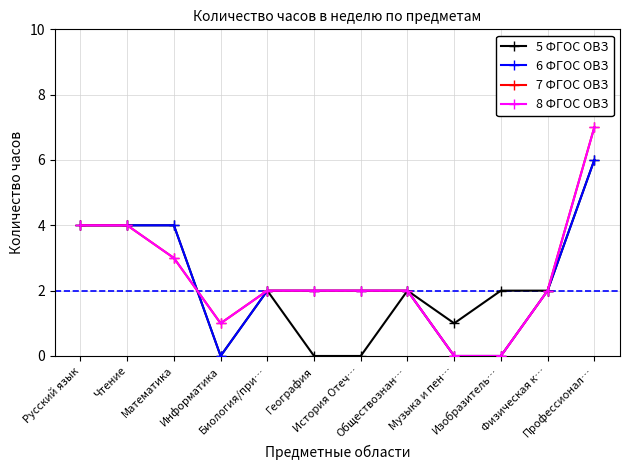

Does the chart have visible grid lines?

Yes